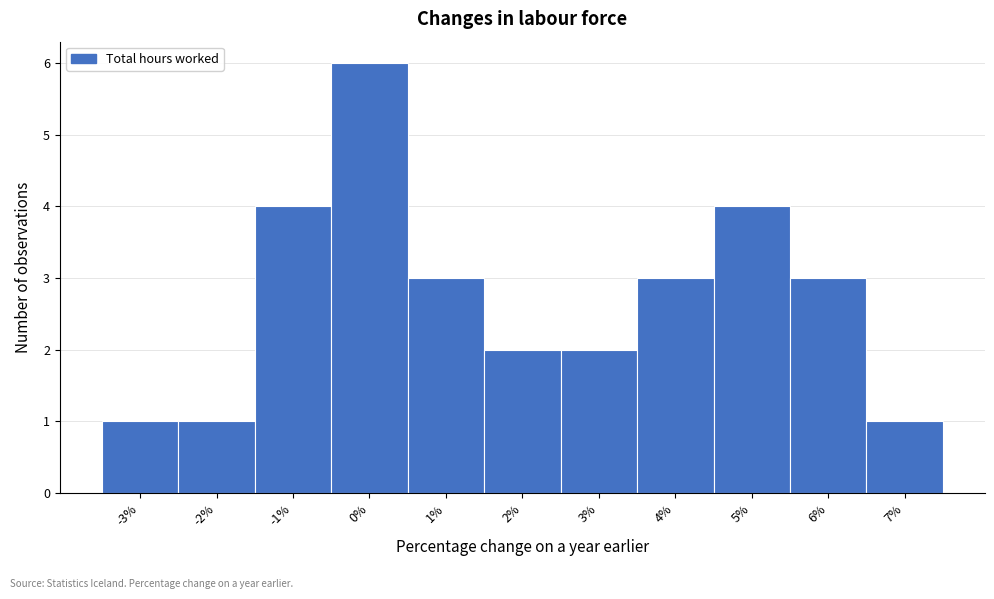

Which range on the x-axis has the tallest bar?

-0.5 to 0.5